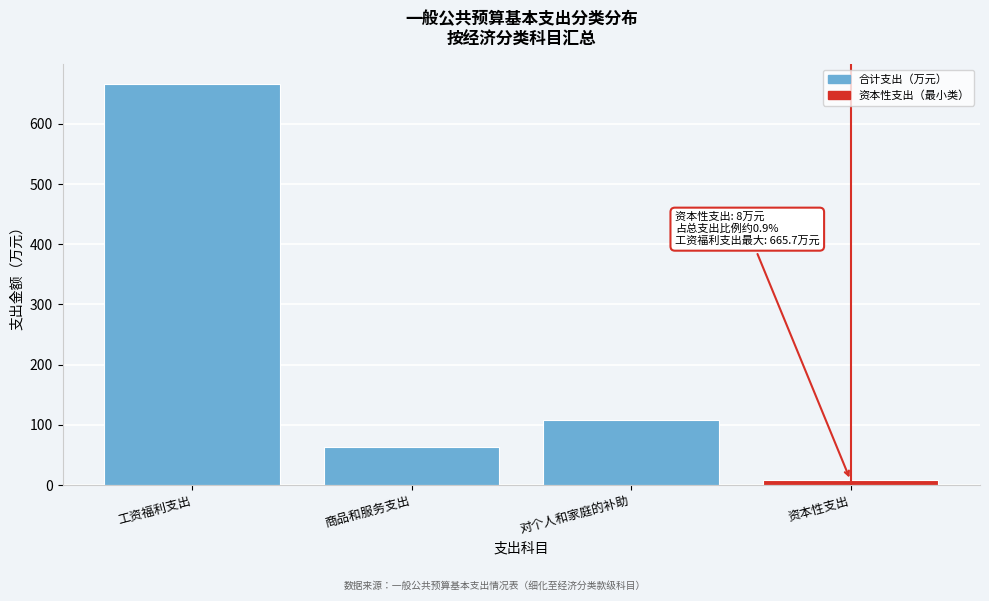

Reading left to right, extract all data points from this chart.

工资福利支出=665.7	商品和服务支出=63.1	对个人和家庭的补助=107.6	资本性支出=8.0